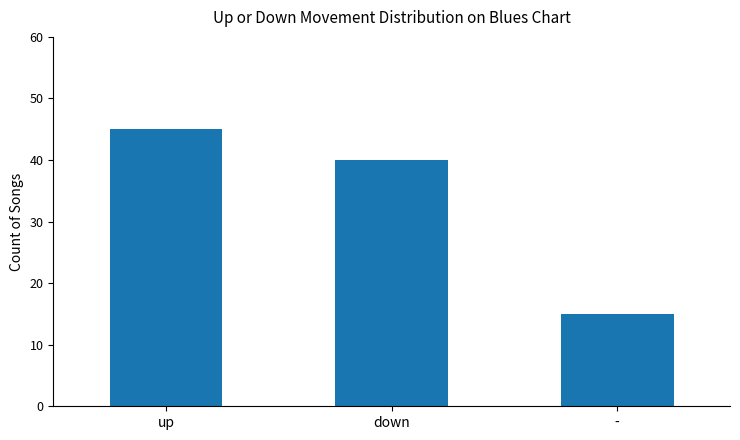

Rank the categories by value from lowest to highest.

-, down, up